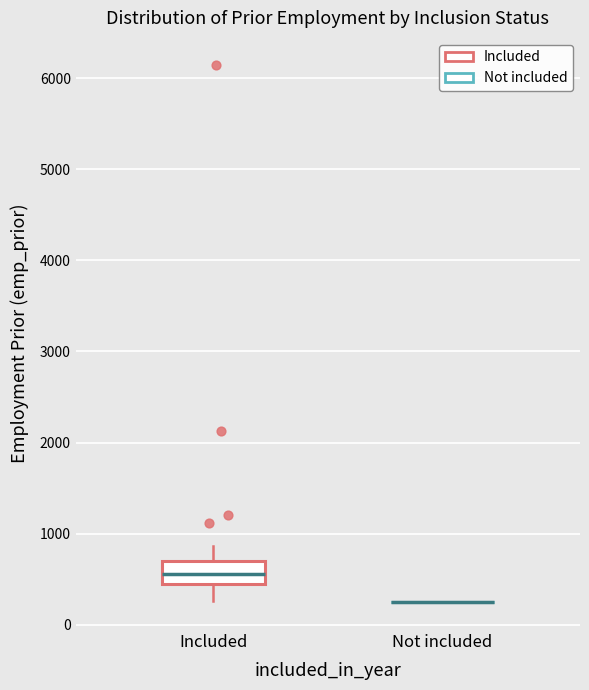

Which box is the tallest, from its lower edge to its upper edge?

Included